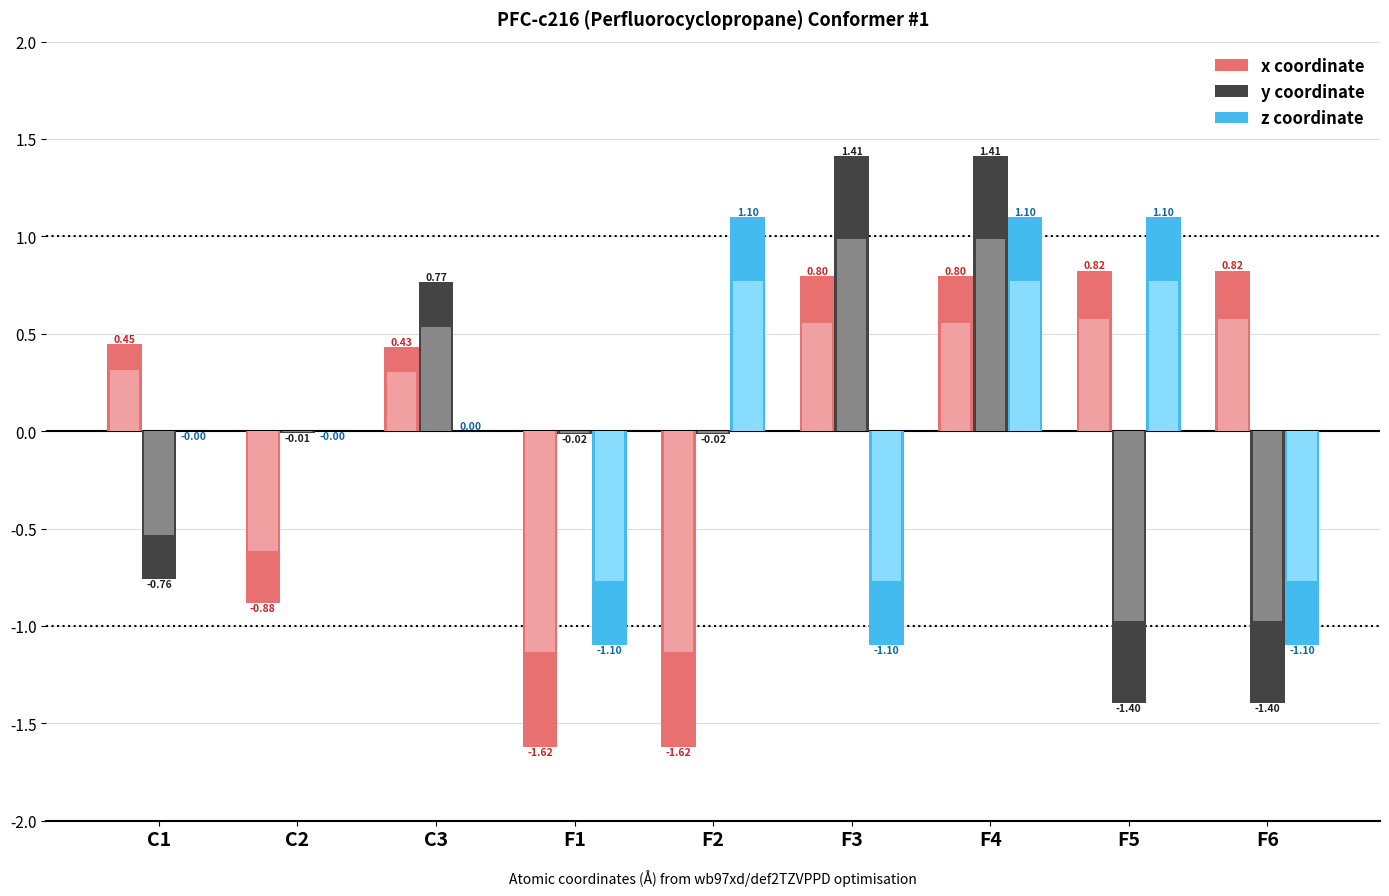

What position from the right is F3?

4